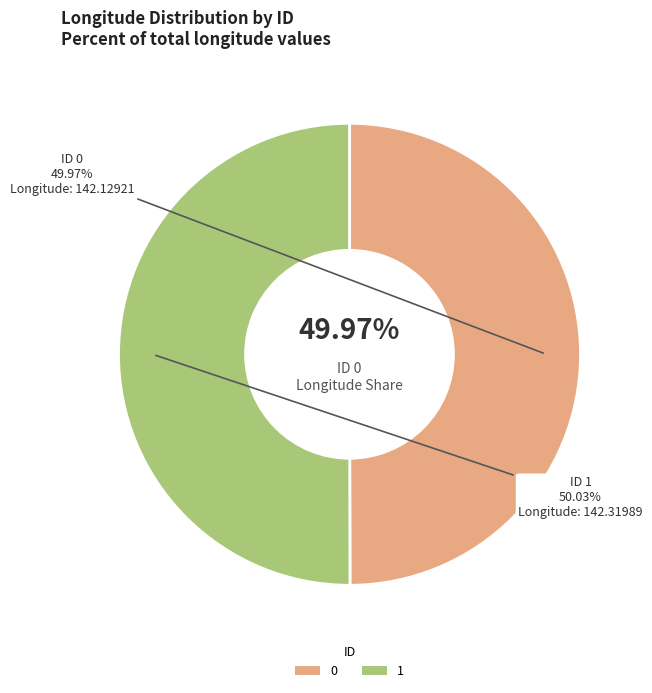

Rank the categories by value from highest to lowest.

1, 0